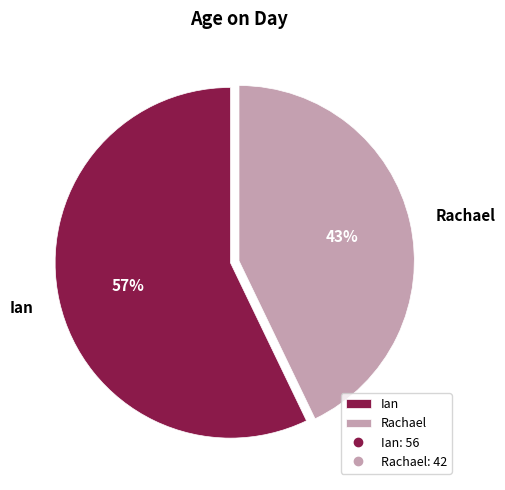

Which category has the biggest portion of the pie?

Ian